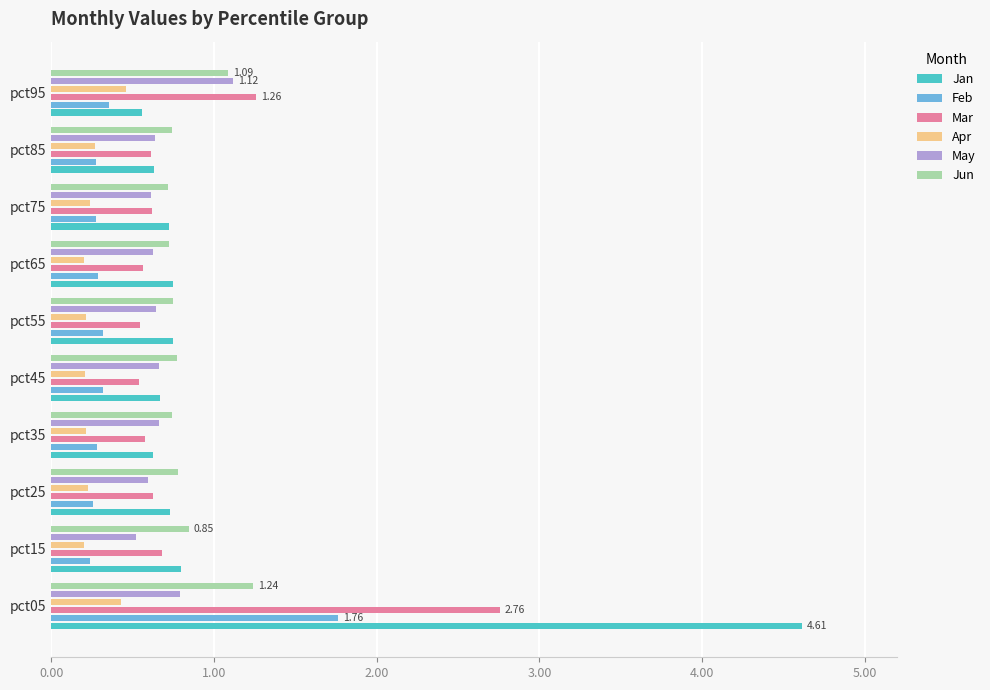

What is the average value of the Apr series?

0.3